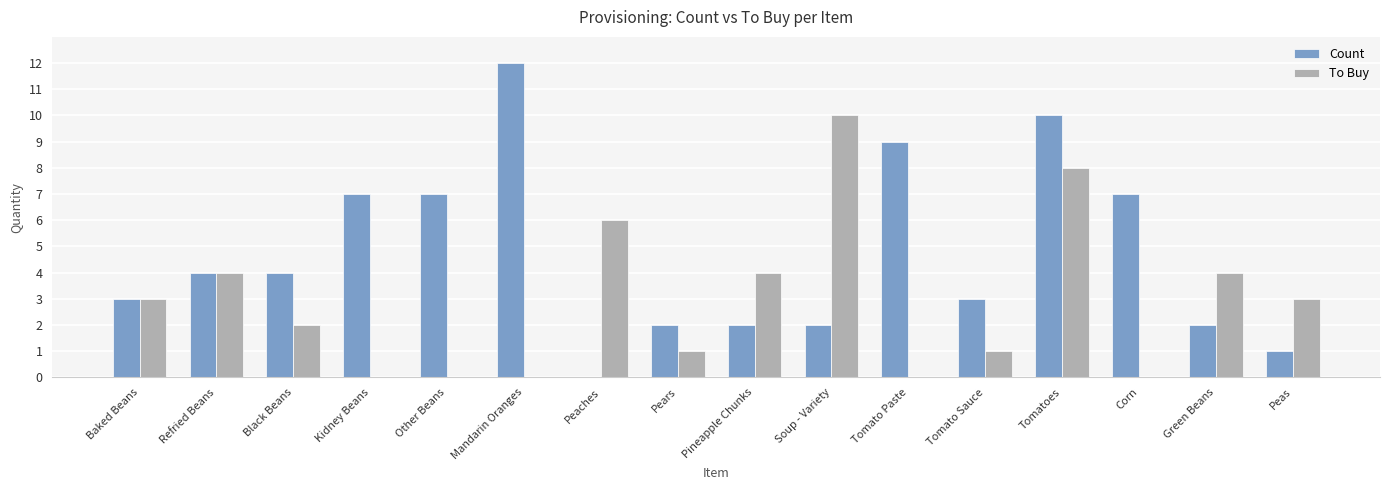

Reading right to left, list all the values displayed in this chart.

Count: 1	2	7	10	3	9	2	2	2	0	12	7	7	4	4	3
To Buy: 3	4	0	8	1	0	10	4	1	6	0	0	0	2	4	3